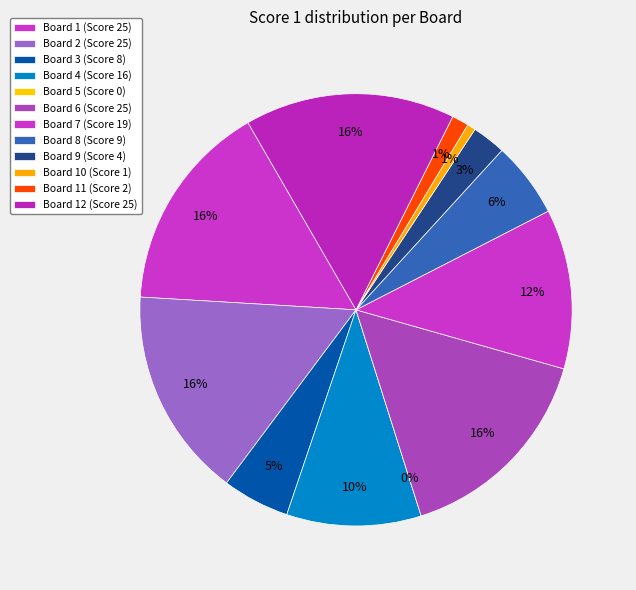

What percentage is the Board 3 slice, to the nearest percent?

5%